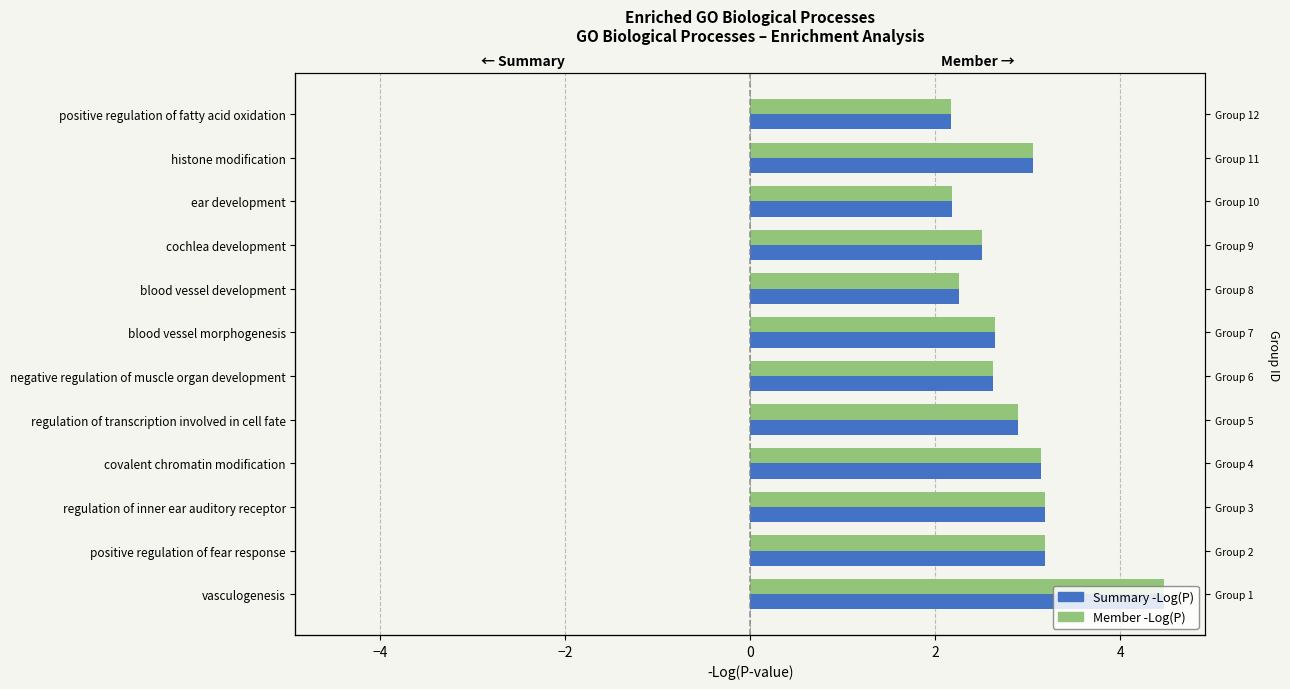

What is the minimum value for -Log(P) Member?

2.2